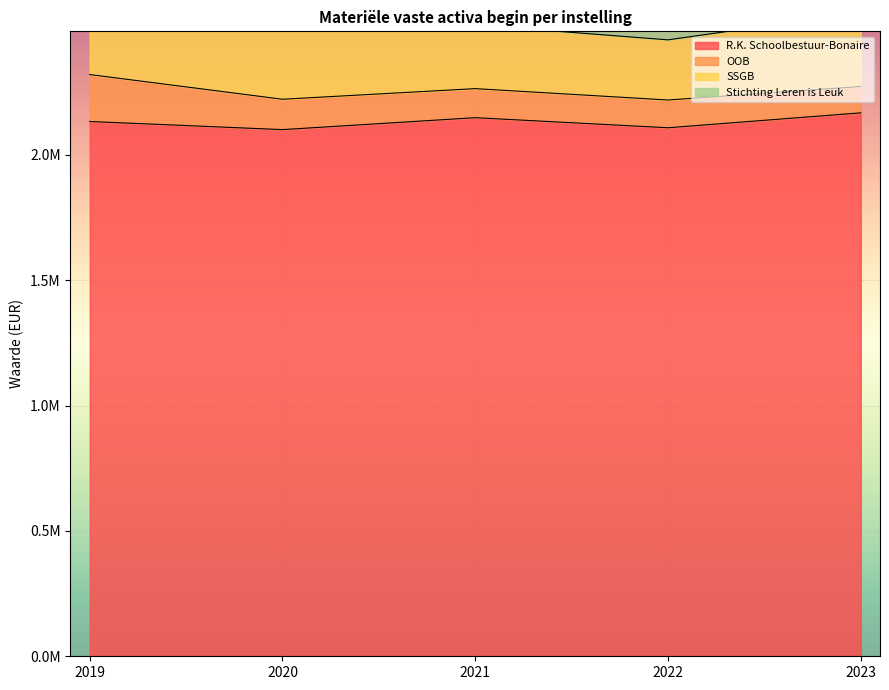

At how many categories does at least one series exceed 875728?

5